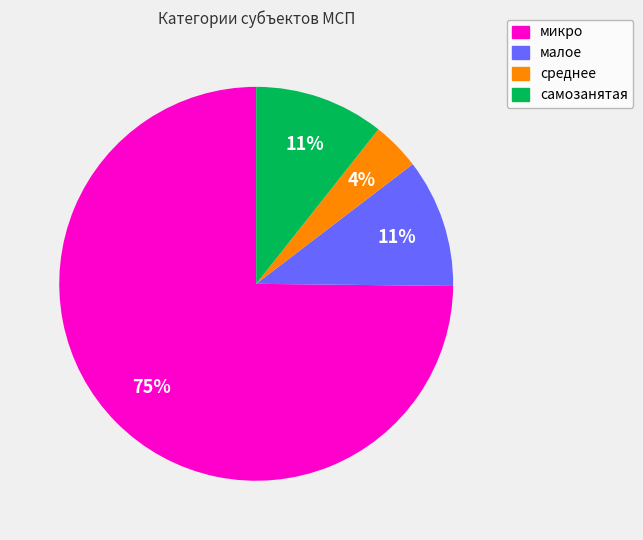

True or false: микро accounts for 66% of the total.

False